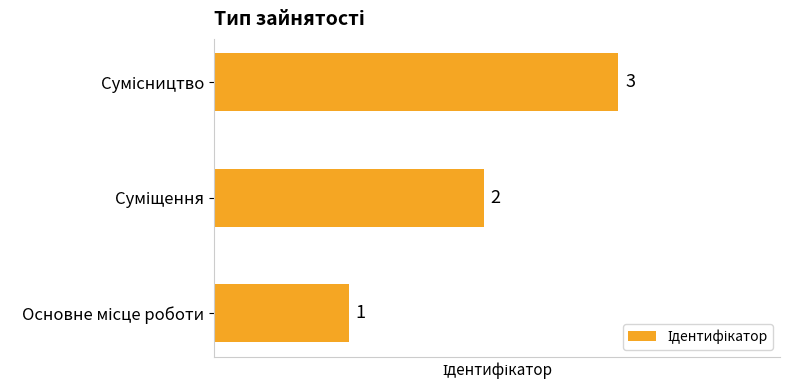

What is the difference between the second highest and minimum values?

1